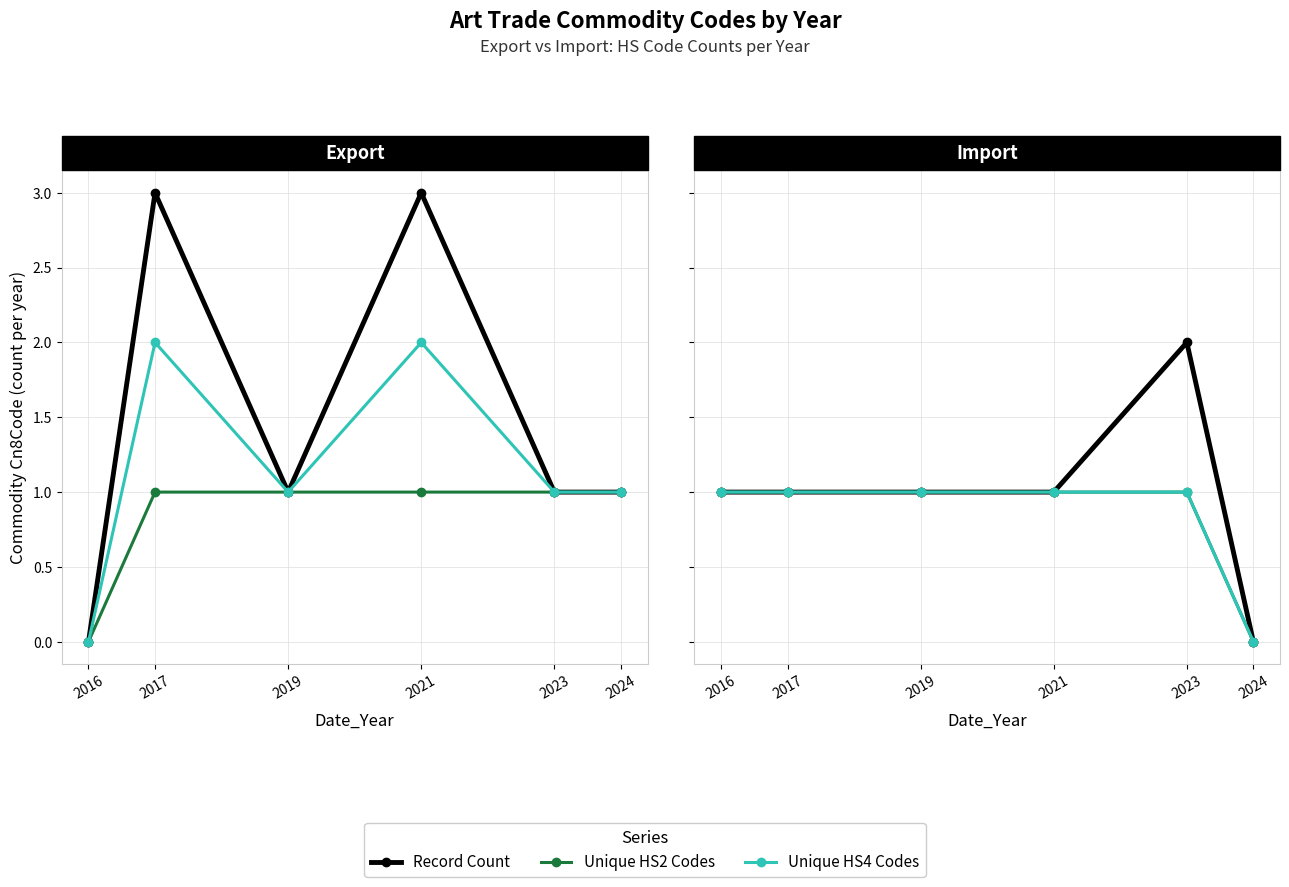

What is the difference between the maximum and minimum values in the Record Count series?

2